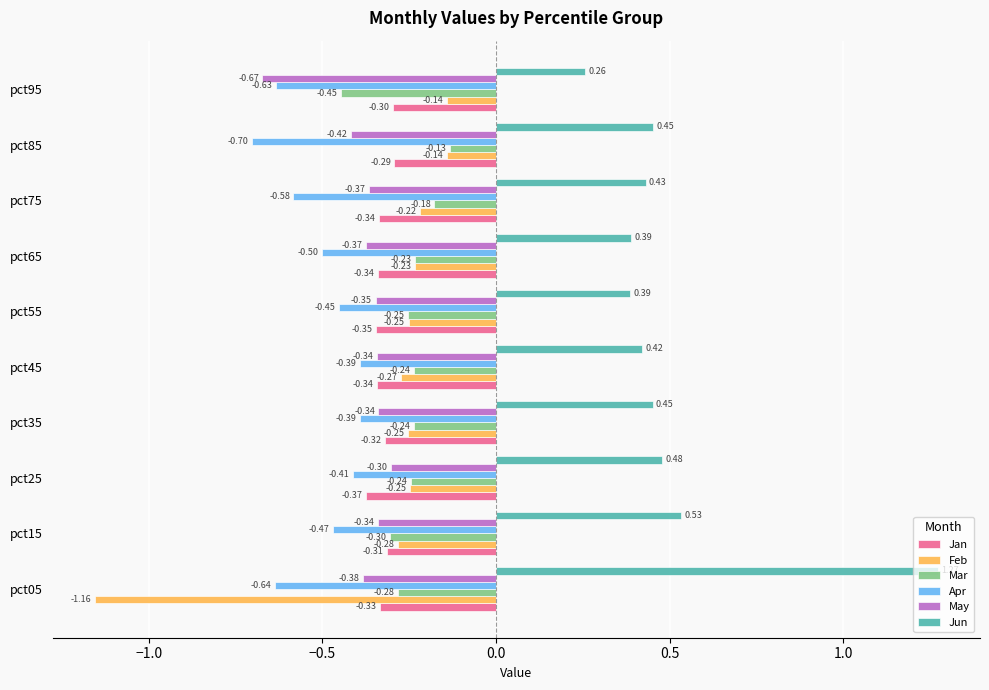

Count the number of categories in the chart.

10